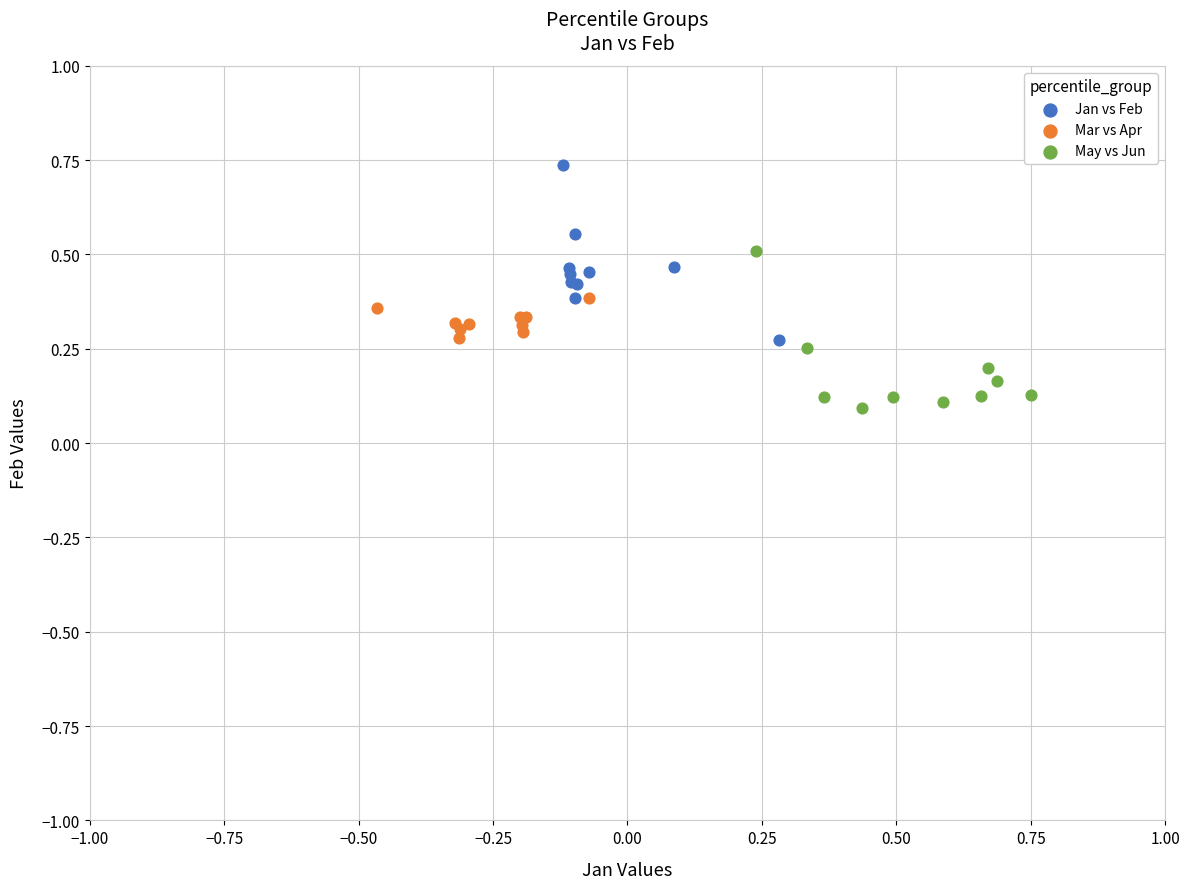

Which series reaches the maximum Y coordinate?

Jan vs Feb